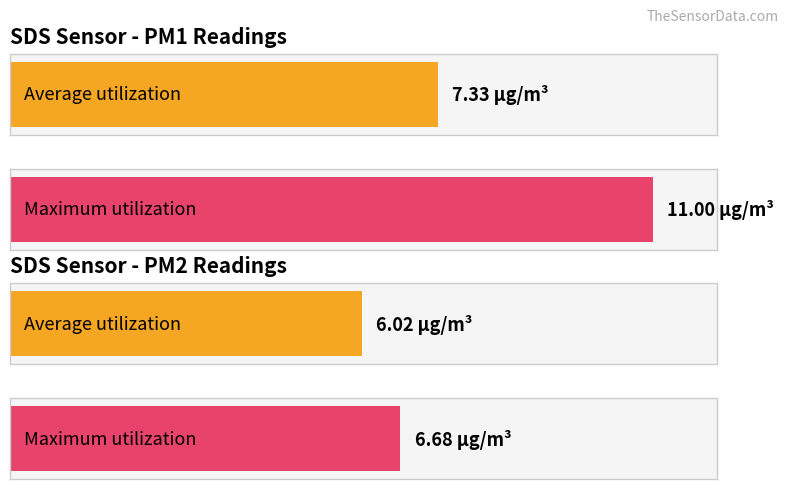

What is the greatest value displayed?

11.0